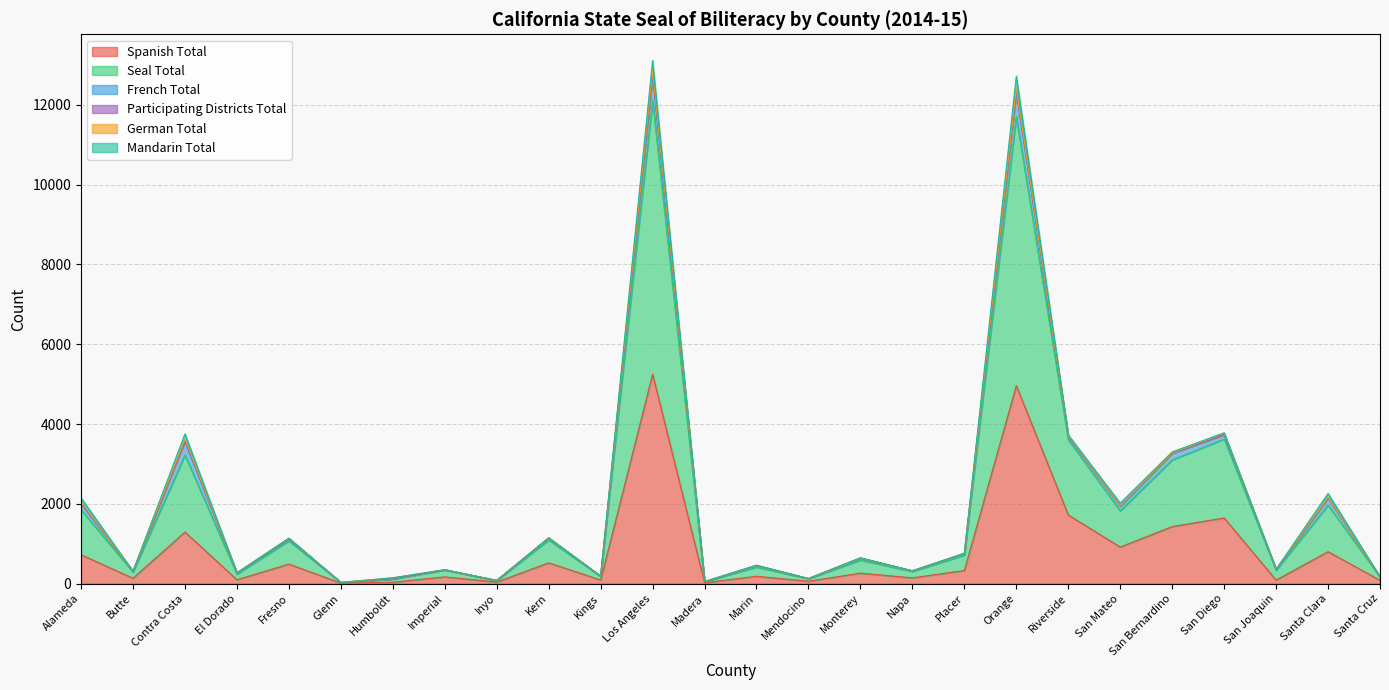

Which category has the highest value across all series?

Los Angeles